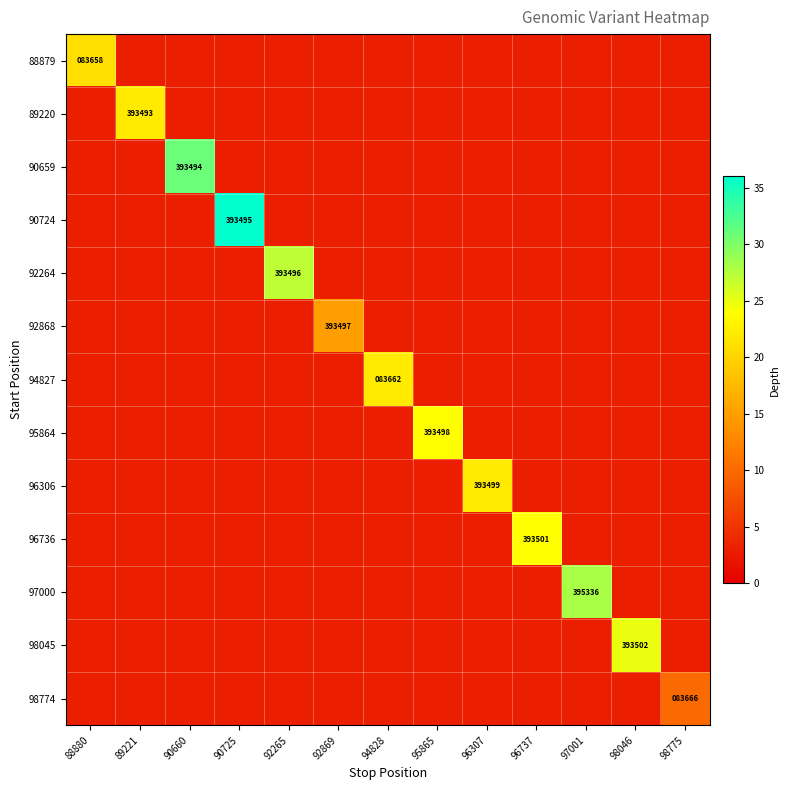

True or false: 88879 has a value of 58466 at 88880.

False